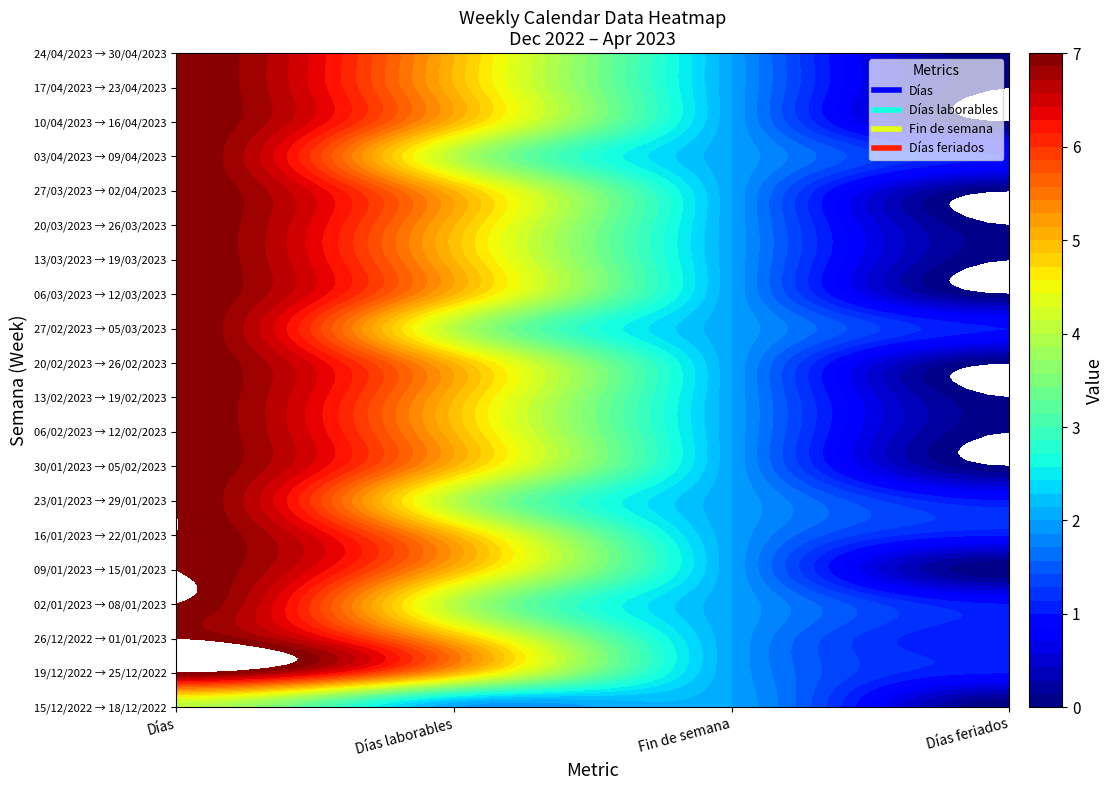

What is the total value across all series at 3?

7